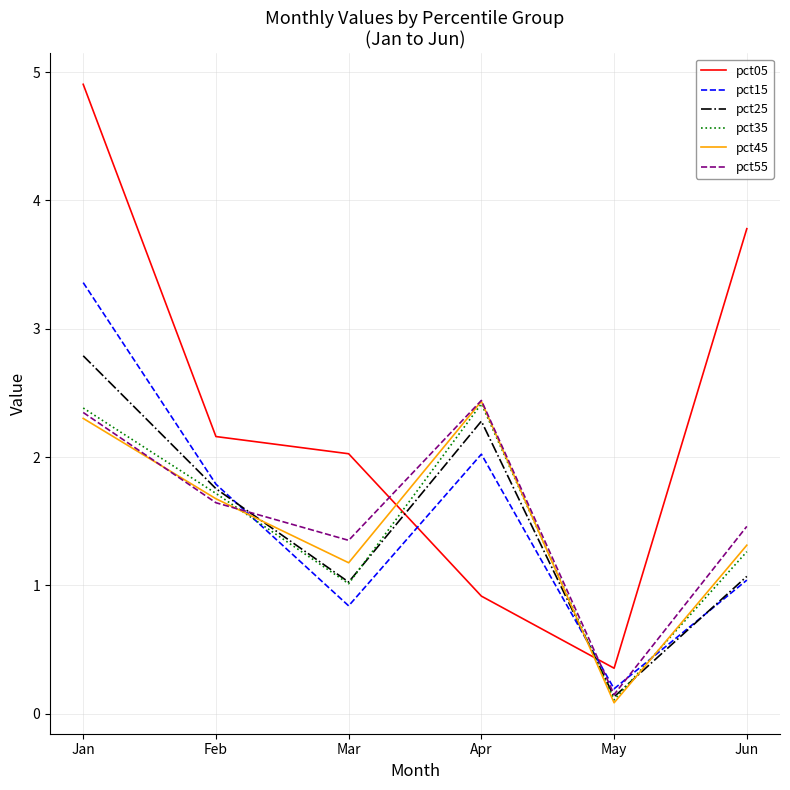

Where do pct15 and pct45 first cross each other?

Feb and Mar